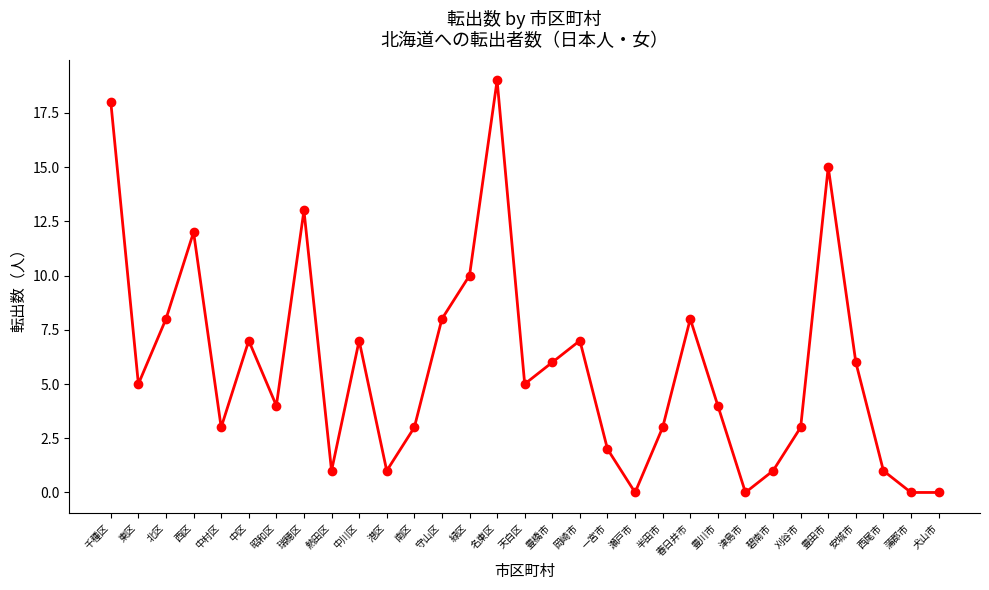

How many interior local peaks (higher than both neighbors) does the data have?

8